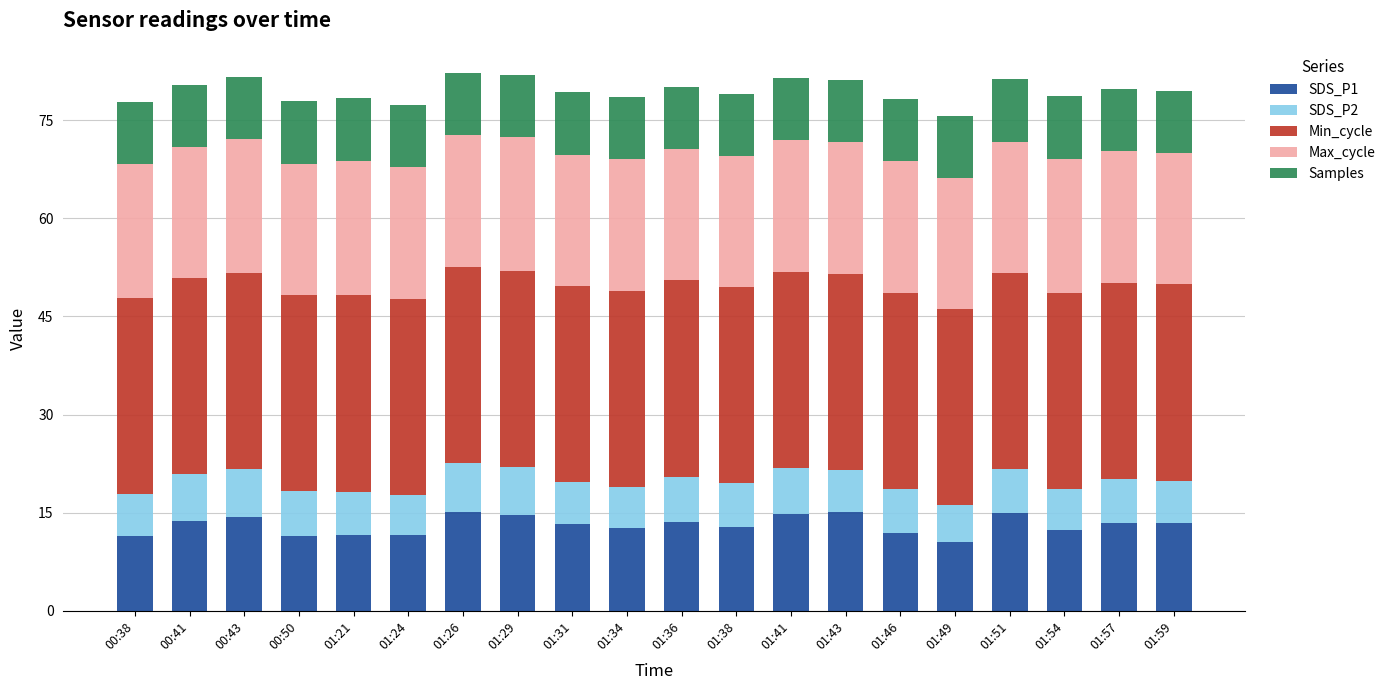

What is the total value across all series at 01:38?

79.0